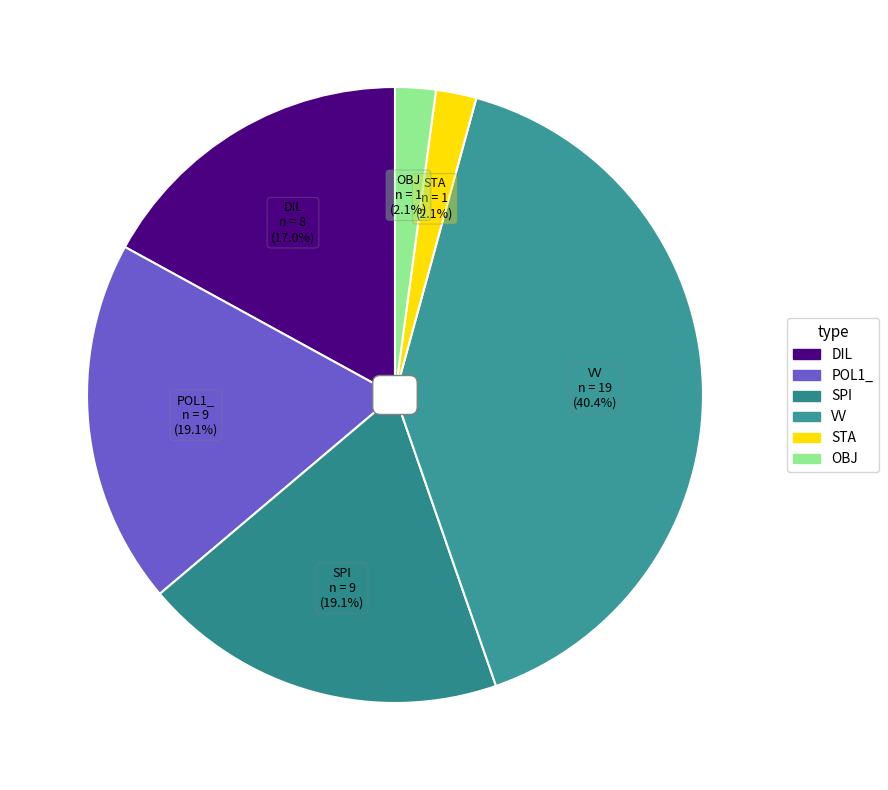

Approximately how many times larger is the value at OBJ compared to DIL?

0.1